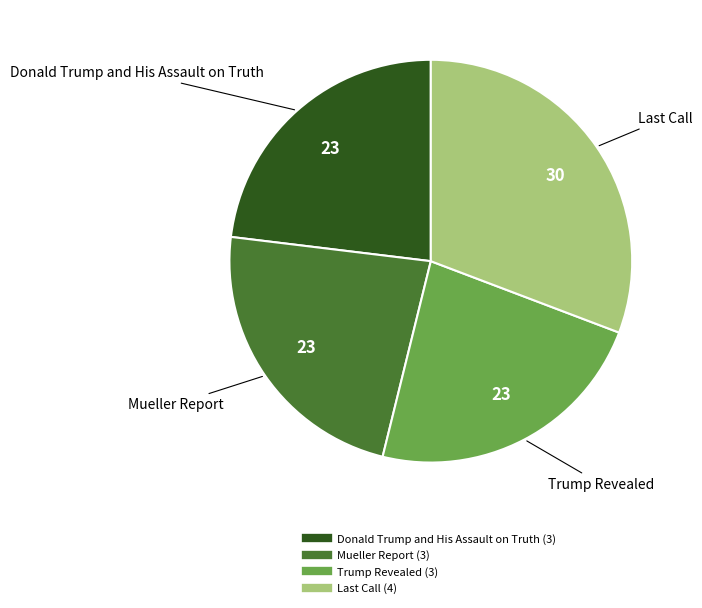

Is there any slice that represents more than half of the pie?

No